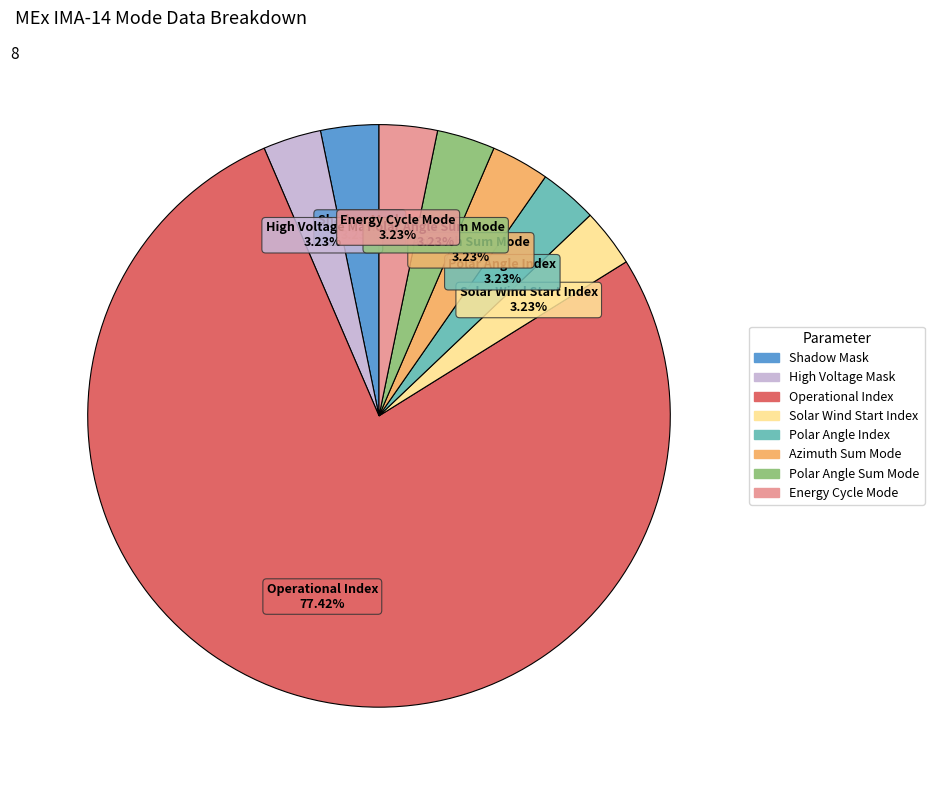

Does Operational Index represent more than half of the total?

Yes